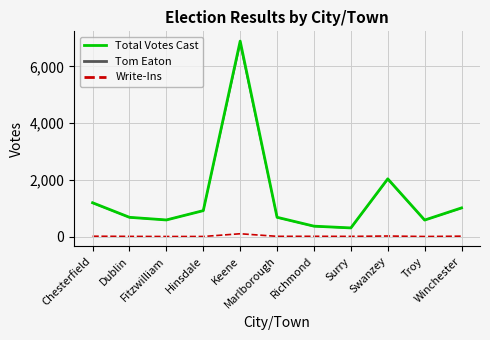

True or false: Total Votes Cast and Write-Ins intersect in this chart.

False